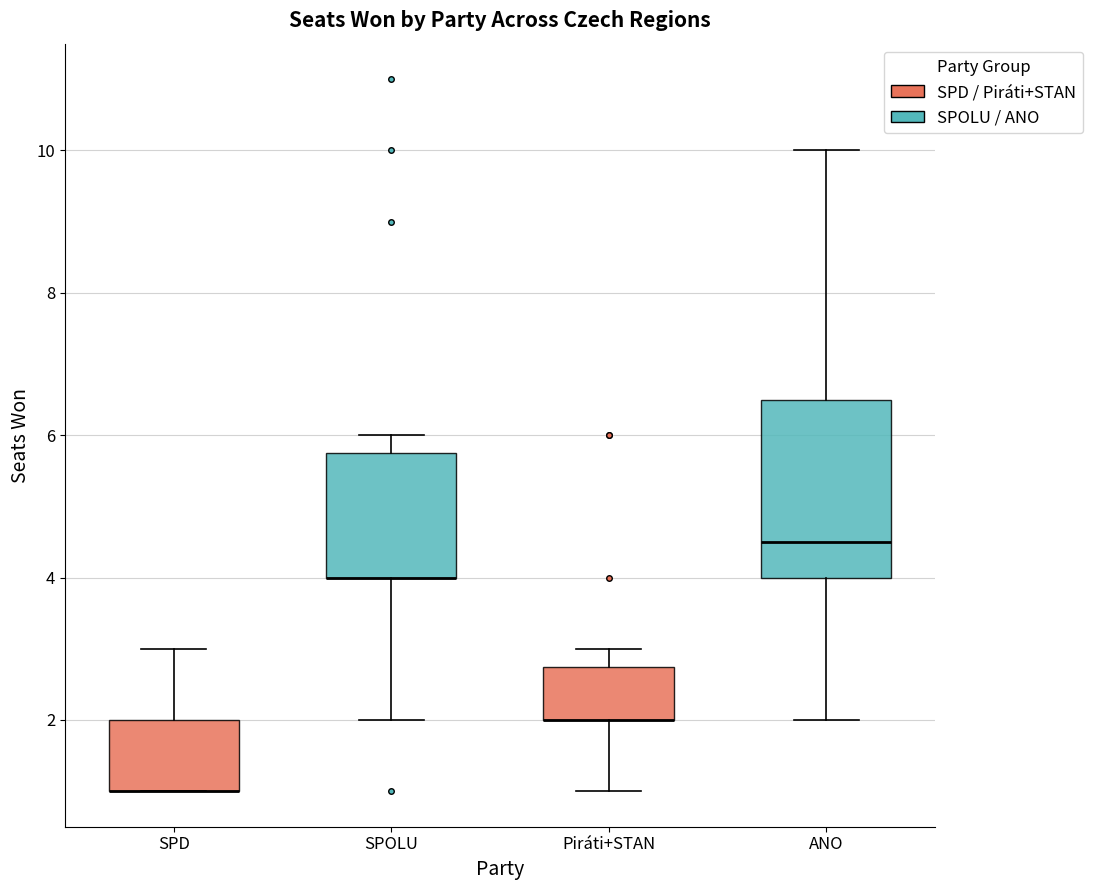

Reading left to right, read every box against the y-axis: the position of its median line, the range the box covers, and the ends of its whiskers. The values are not printed on the chart, so give them approximately, as read against the axis.

SPD: median 1.0 (drawn on the box's lower edge), box 1.0 to 2.0, whiskers 1.0 to 3.0
SPOLU: median 4.0 (drawn on the box's lower edge), box 4.0 to 5.8, whiskers 2.0 to 6.0
Piráti+STAN: median 2.0 (drawn on the box's lower edge), box 2.0 to 2.8, whiskers 1.0 to 3.0
ANO: median 4.6, box 4.0 to 6.6, whiskers 2.0 to 10.0